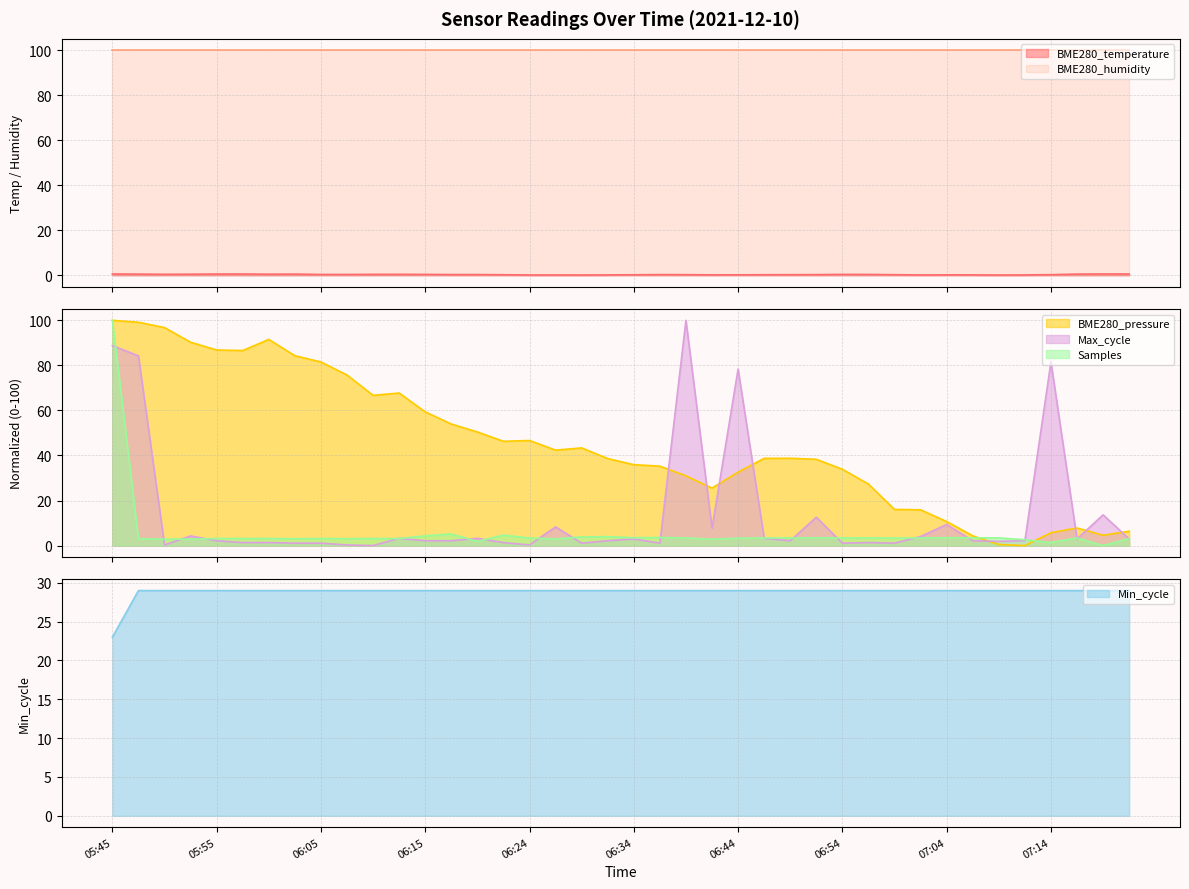

Between which two adjacent categories do Min_cycle and Max_cycle first intersect?

05:47 and 05:50